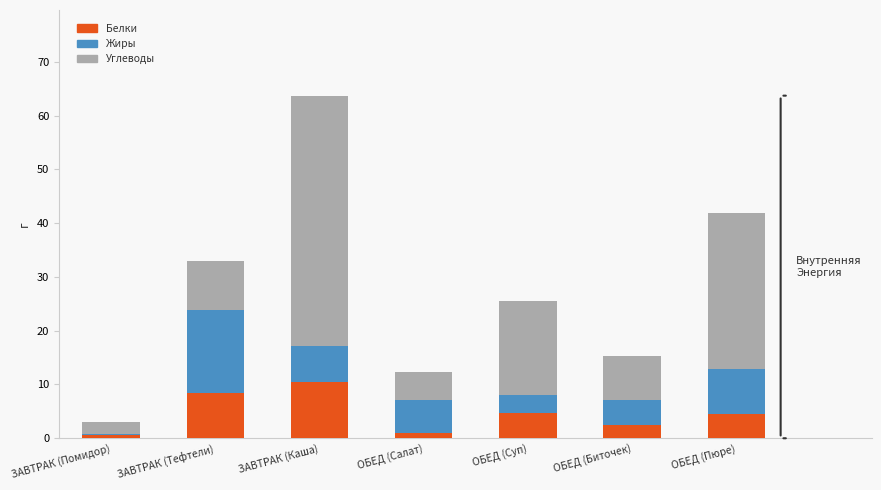

At which category is the sum across all series the highest?

ЗАВТРАК (Каша)